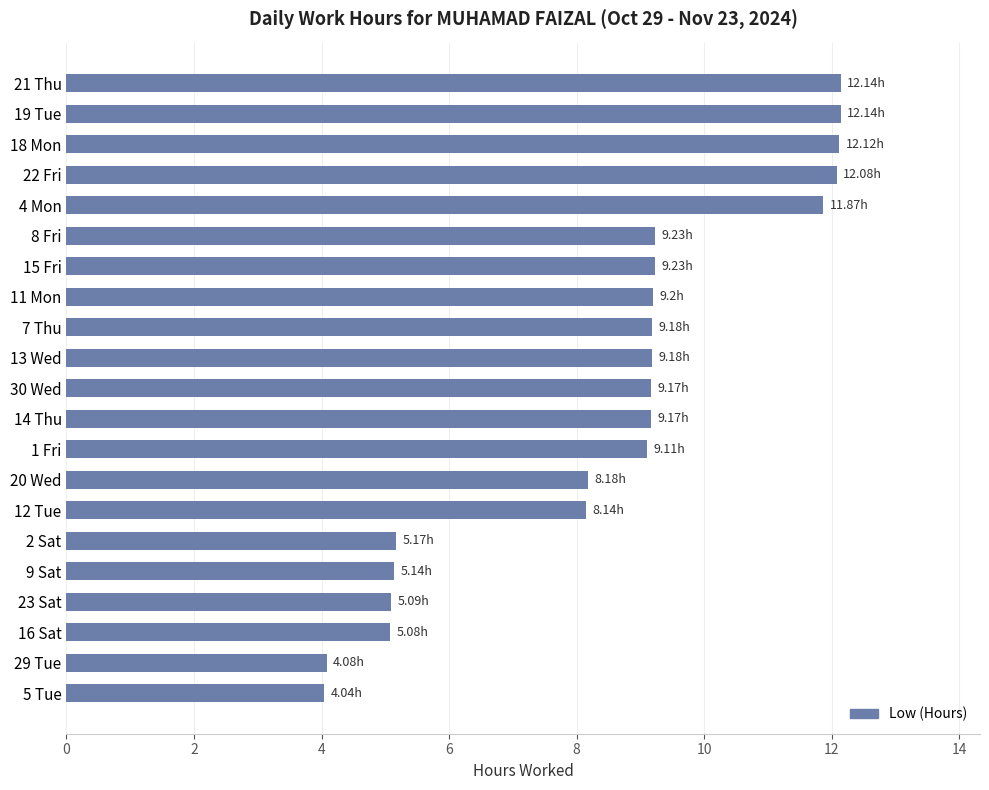

What is the difference between the values at 18 Mon and 11 Mon?

2.9